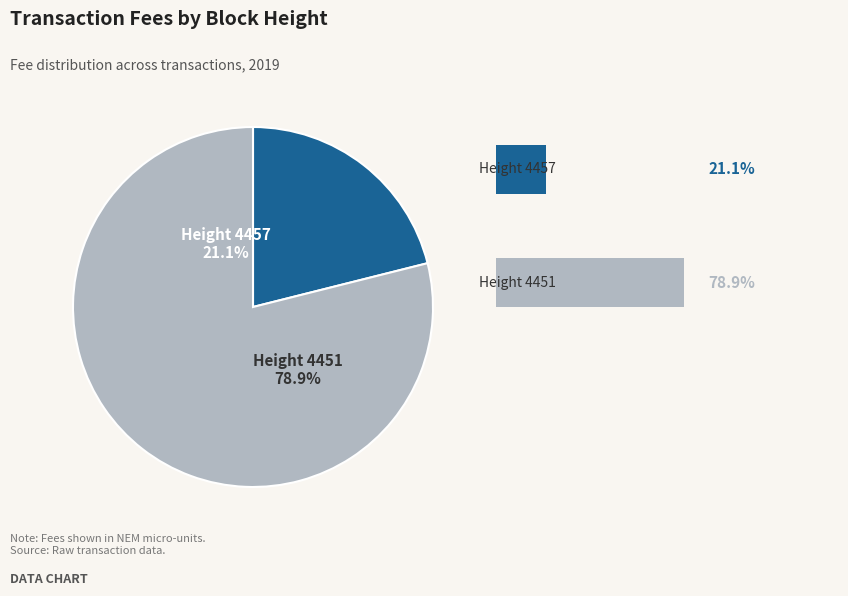

How much of the chart is everything except 4457?

78.9%